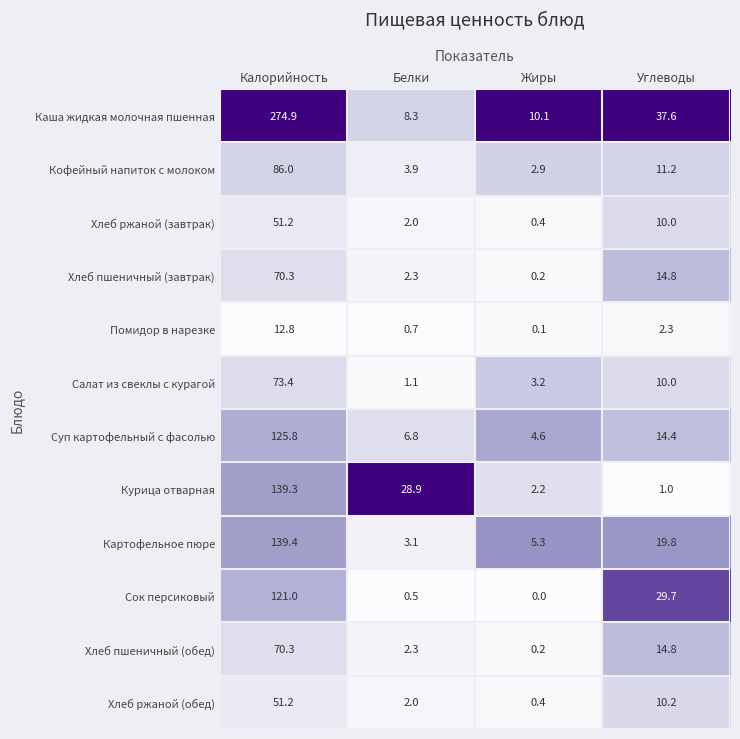

The Курица отварная series shows 28.9 at Белки. True or false?

True